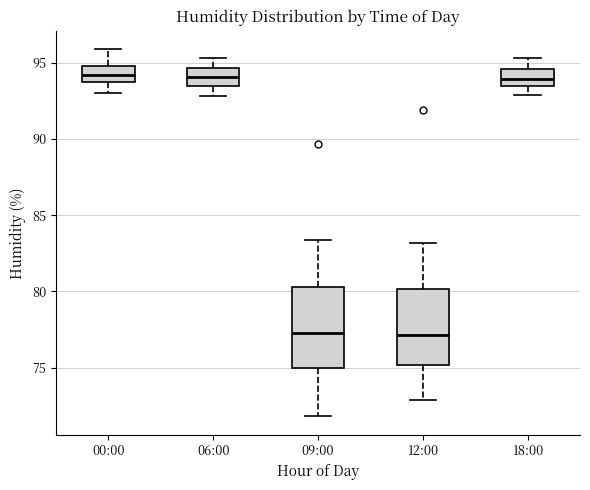

Reading left to right, read every box against the y-axis: the position of its median line, the range the box covers, and the ends of its whiskers. The values are not printed on the chart, so give them approximately, as read against the axis.

00:00: median 94.0, box 93.5 to 95.0, whiskers 93.0 to 96.0
06:00: median 94.0, box 93.5 to 94.5, whiskers 93.0 to 95.5
09:00: median 77.5, box 75.0 to 80.5, whiskers 72.0 to 83.5
12:00: median 77.0, box 75.0 to 80.0, whiskers 73.0 to 83.0
18:00: median 94.0, box 93.5 to 94.5, whiskers 93.0 to 95.5